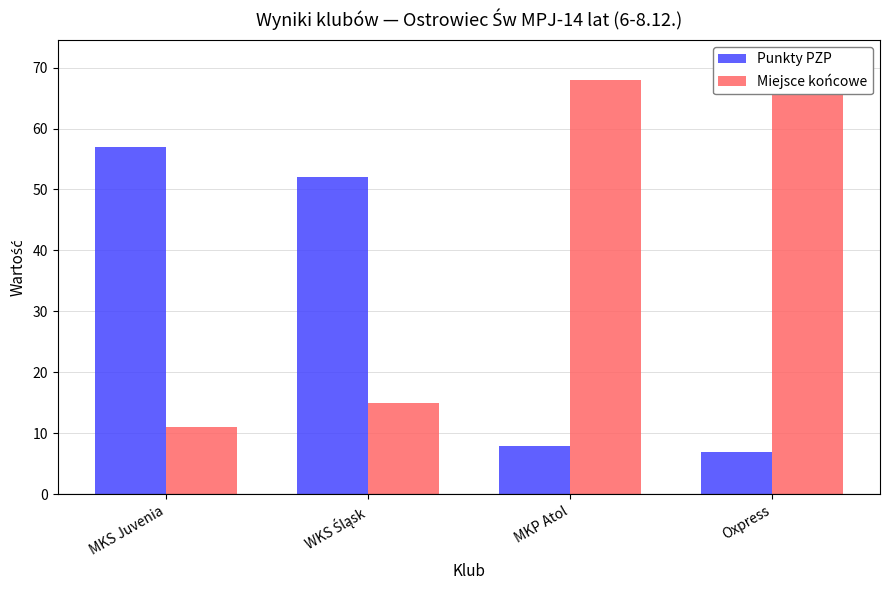

What is the total value across all series at Oxpress?

78